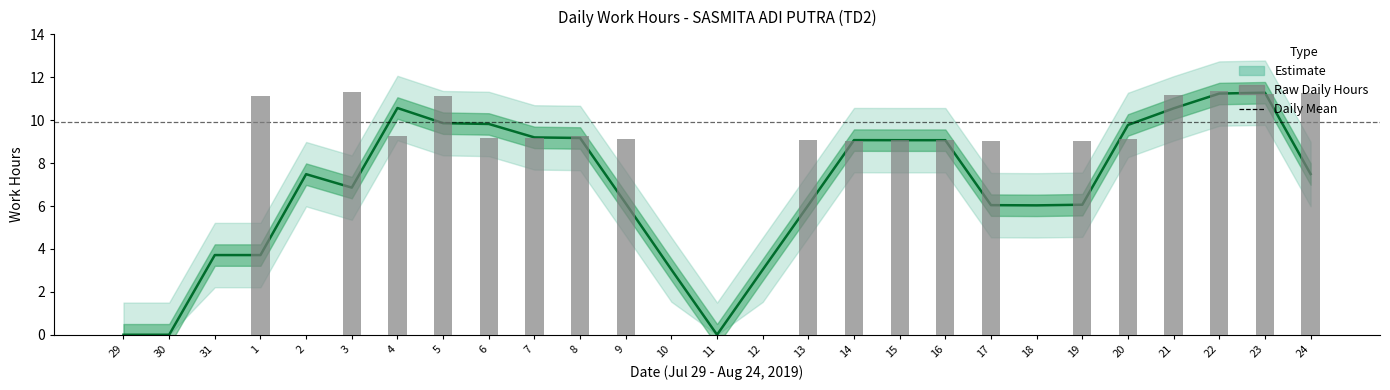

What position from the right is 16?

9